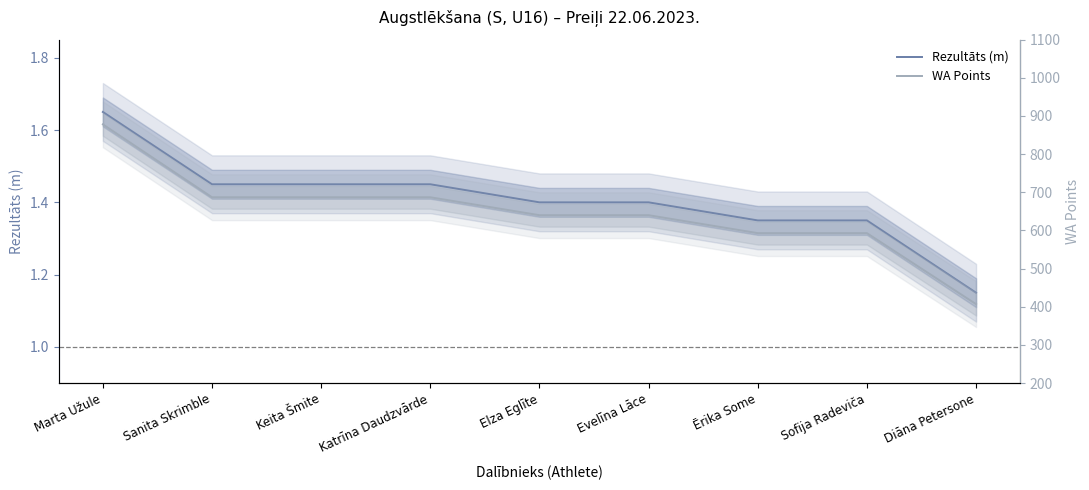

Between Marta Užule and Katrīna Daudzvārde, which series saw the biggest shift?

WA Points